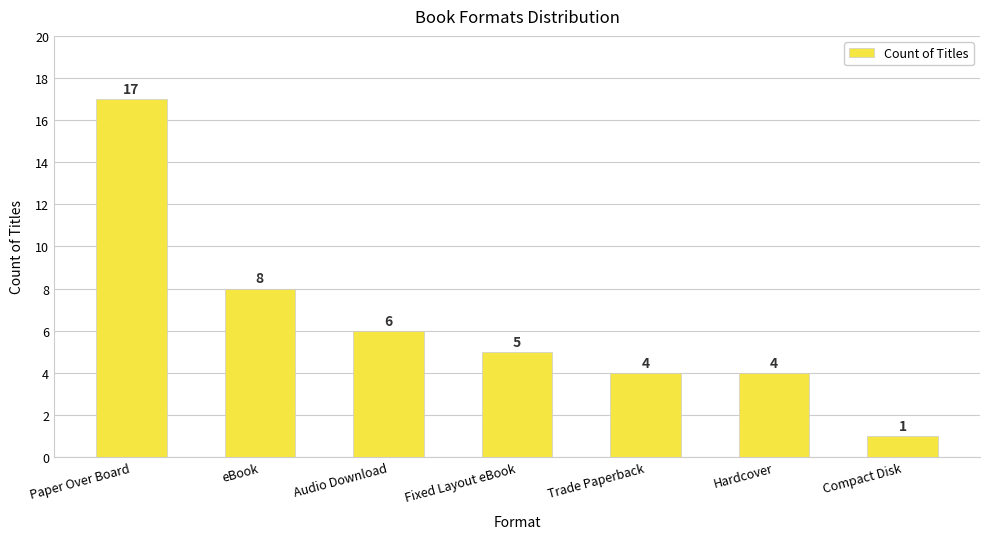

What is the value of the 2nd bar from the left?

8